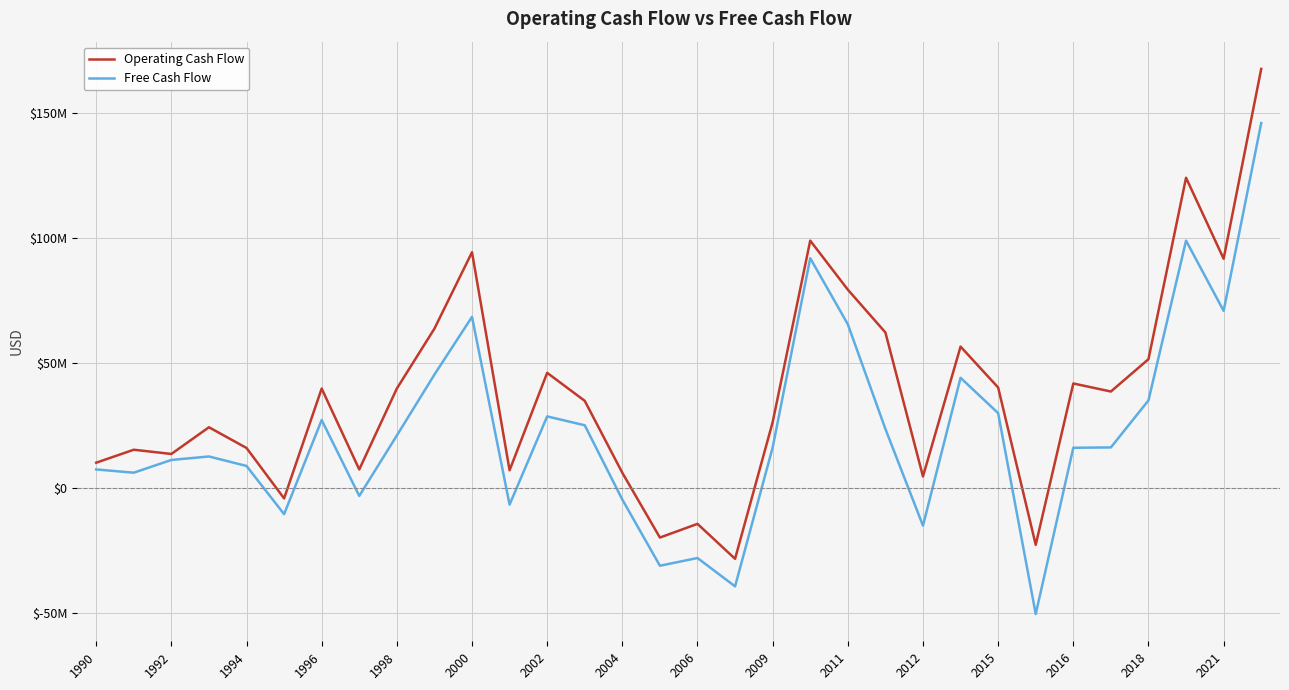

What are all the series names shown in the legend?

Operating Cash Flow, Free Cash Flow